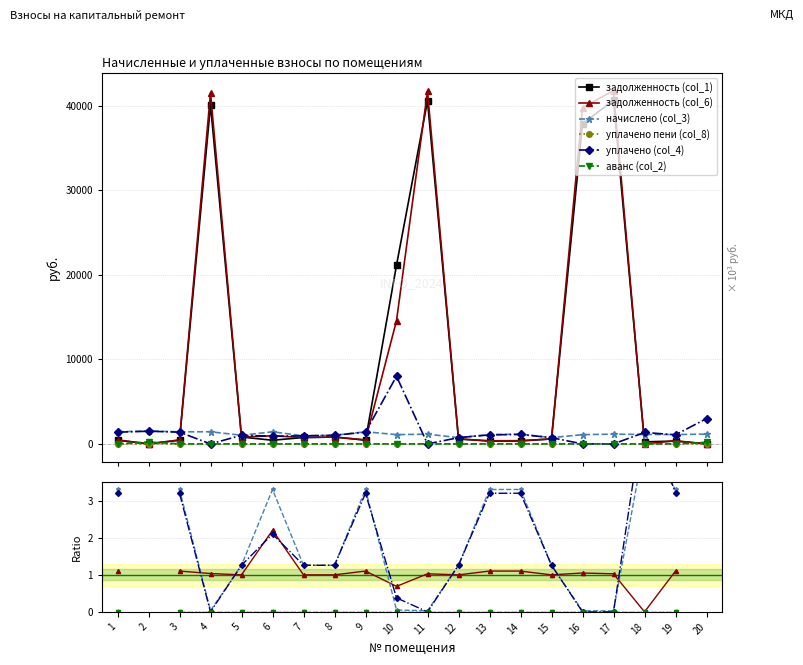

Which series has the widest spread of values?

задолженность (col_1)